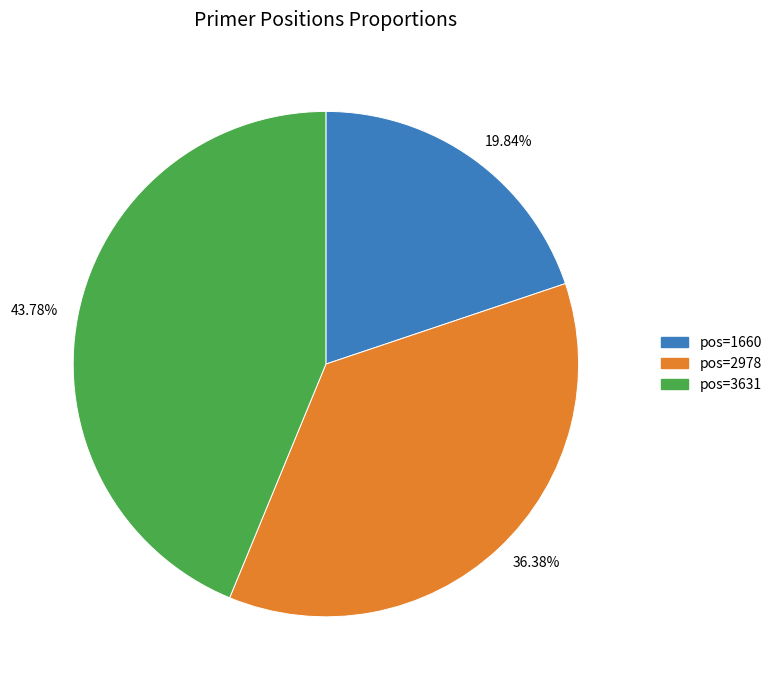

What is the ratio of the value at 43.78% to the value at 36.38%?

1.2